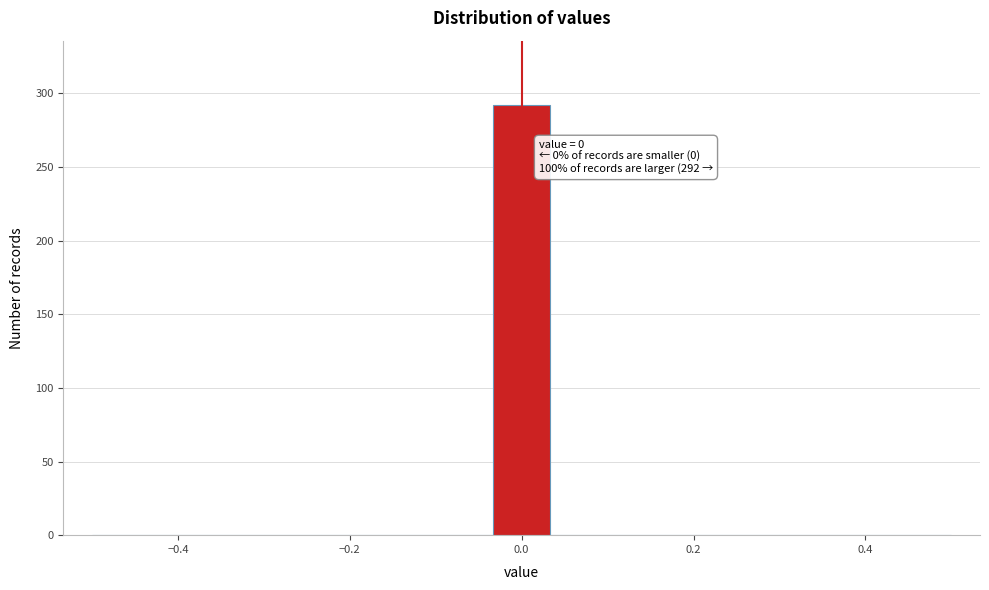

Read against the x-axis, roughly where is the centre of the tallest bar?

0.00